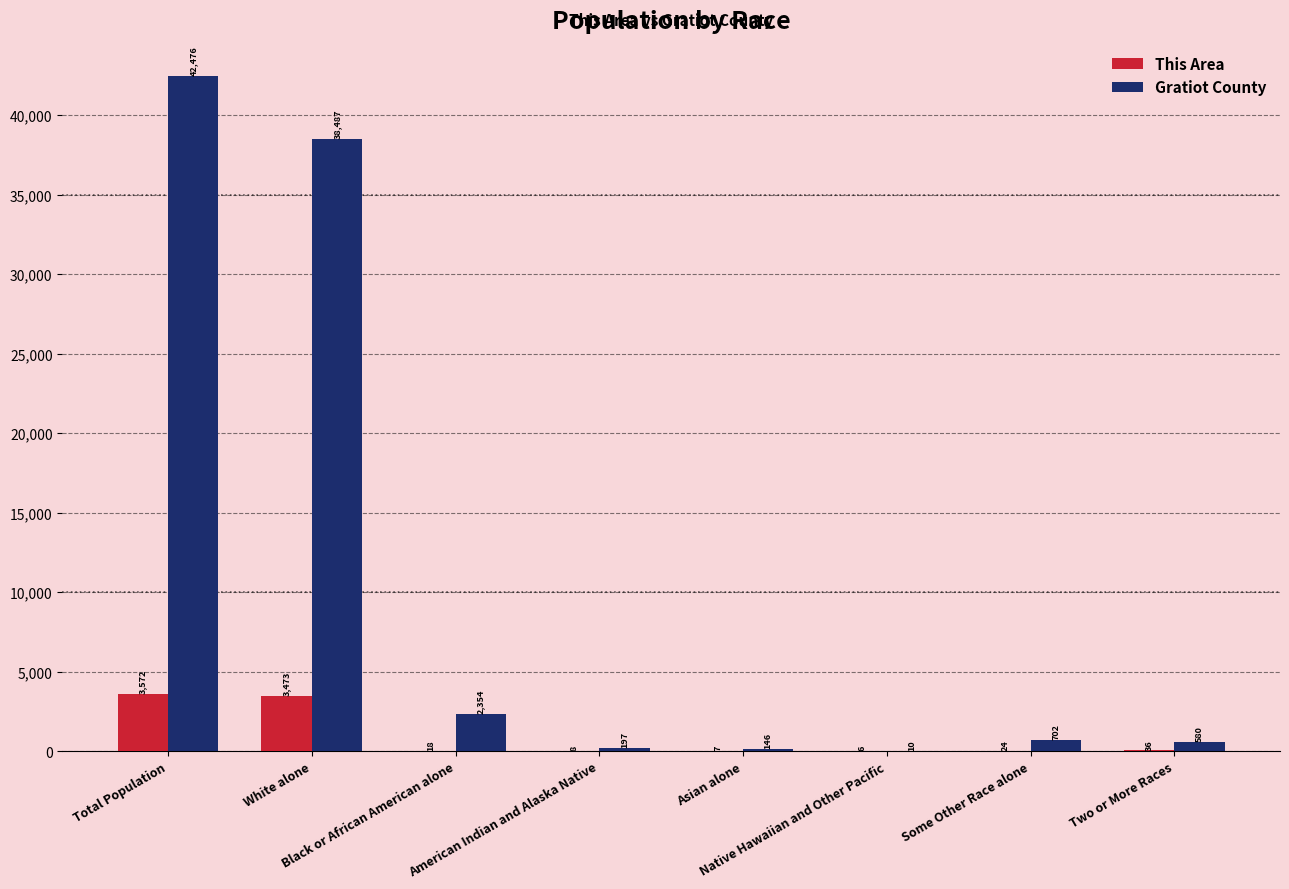

What is the maximum value for This Area?

3572